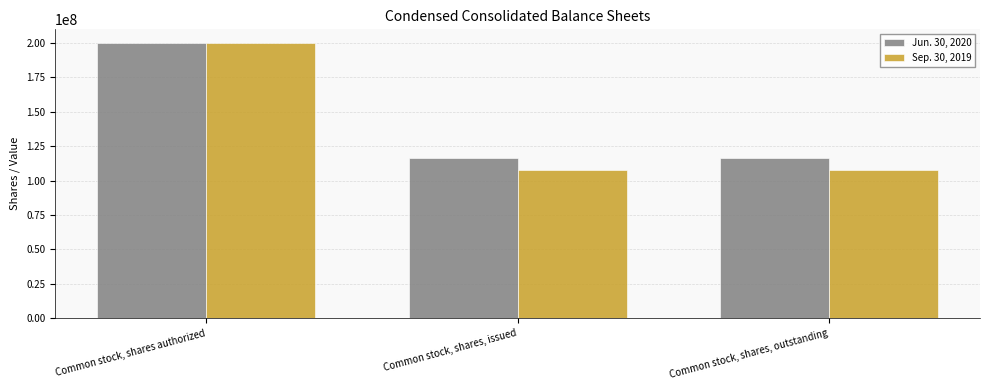

What is the difference between the maximum and minimum values in the Jun. 30, 2020 series?

83680423